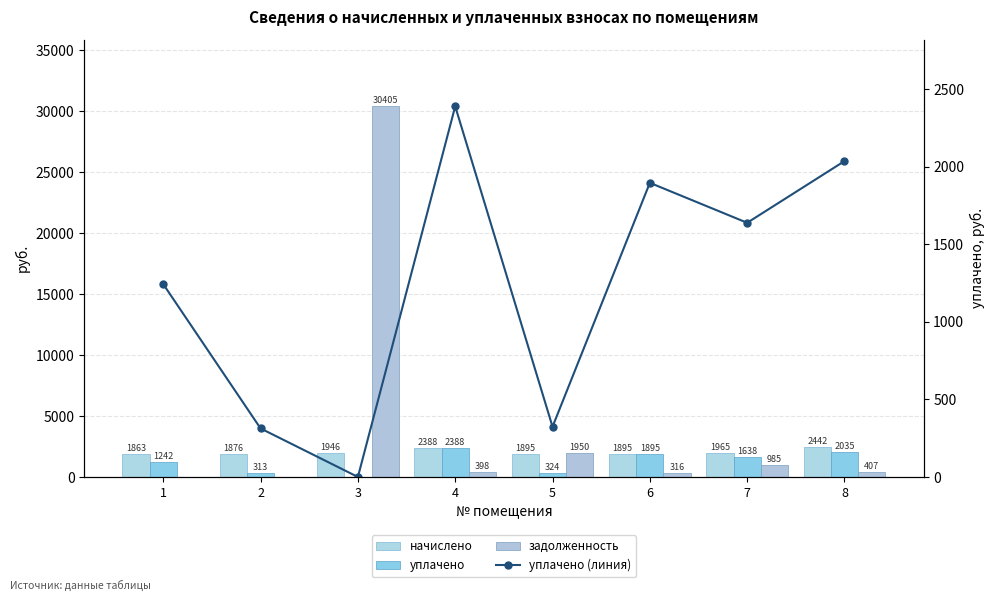

List the series in order of their peak value, highest first.

задолженность, начислено, уплачено, уплачено (линия)